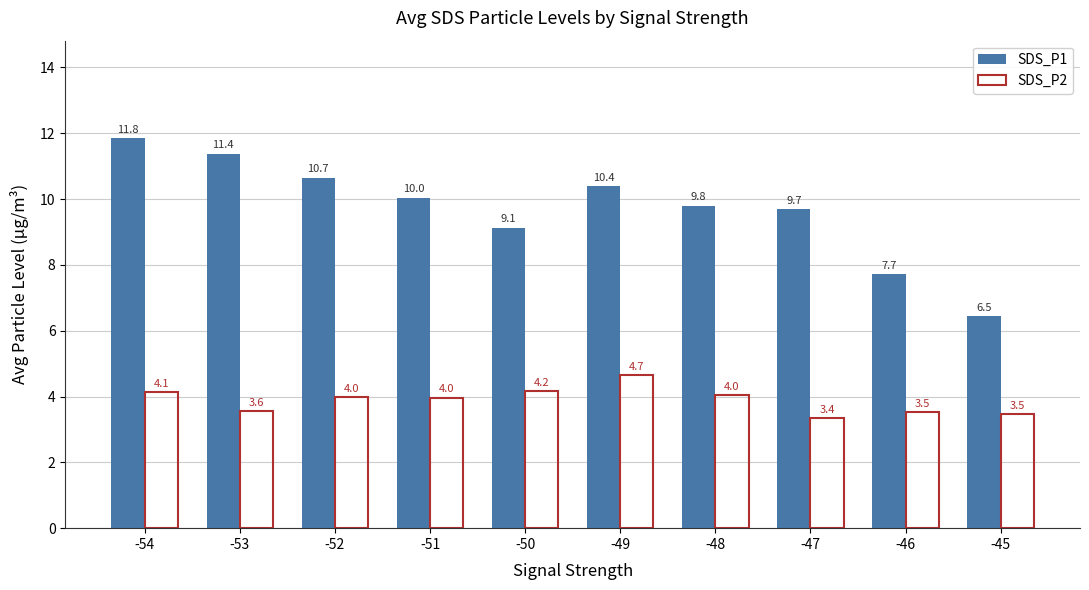

What is the difference between the highest and lowest values at -53?

7.8